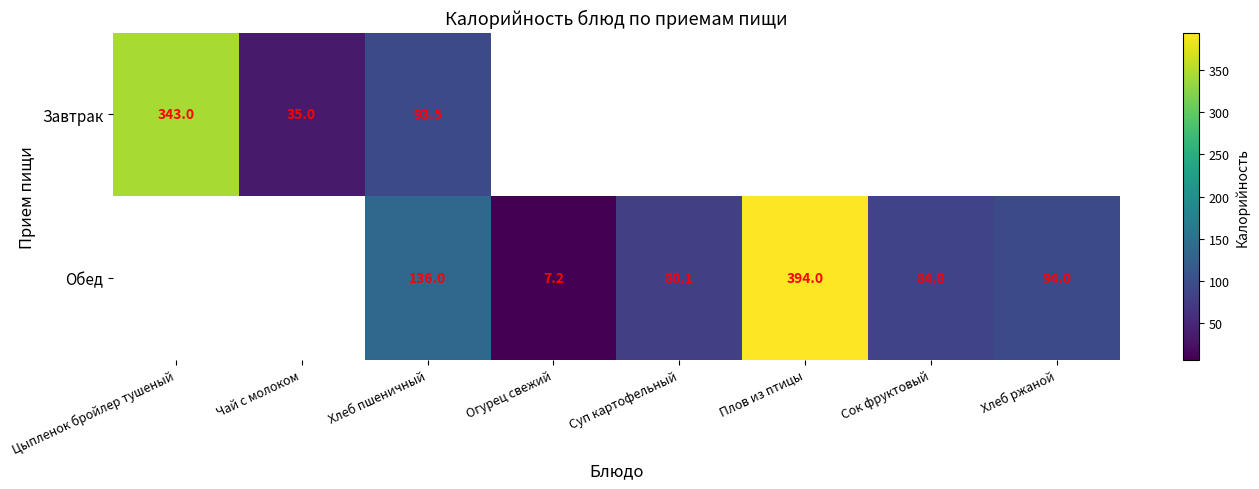

The value of Обед at Хлеб пшеничный is 53.0. True or false?

False